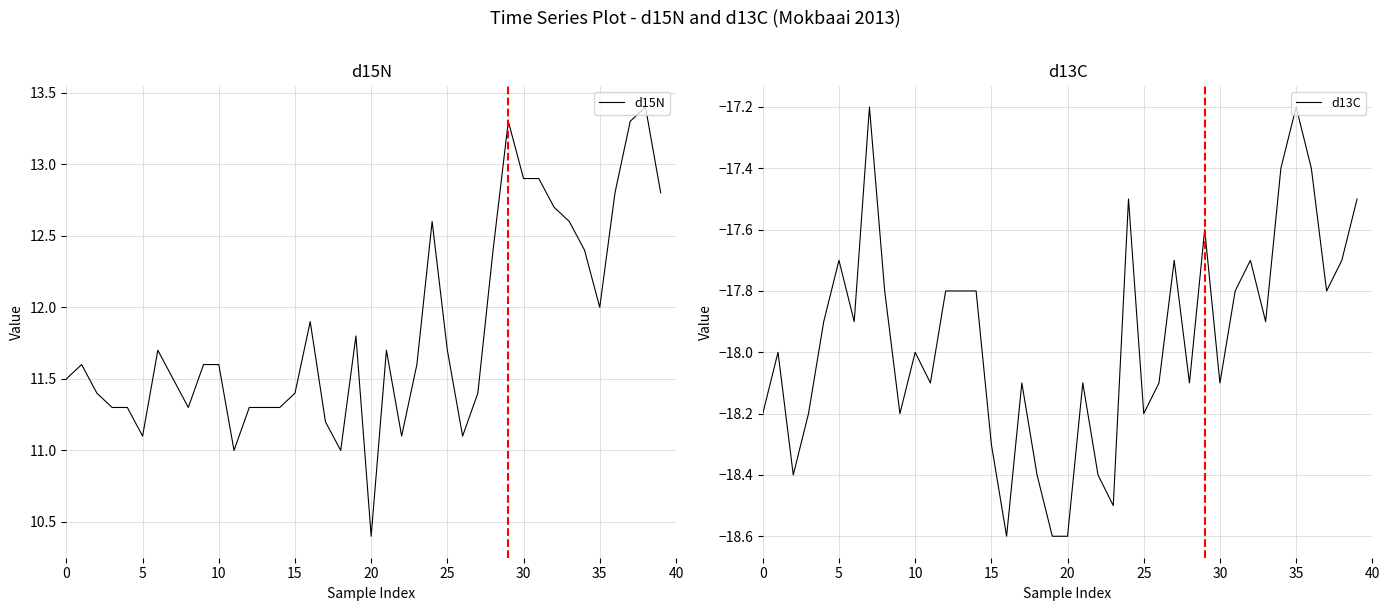

Rank the series by their average value, from highest to lowest.

d15N, d13C